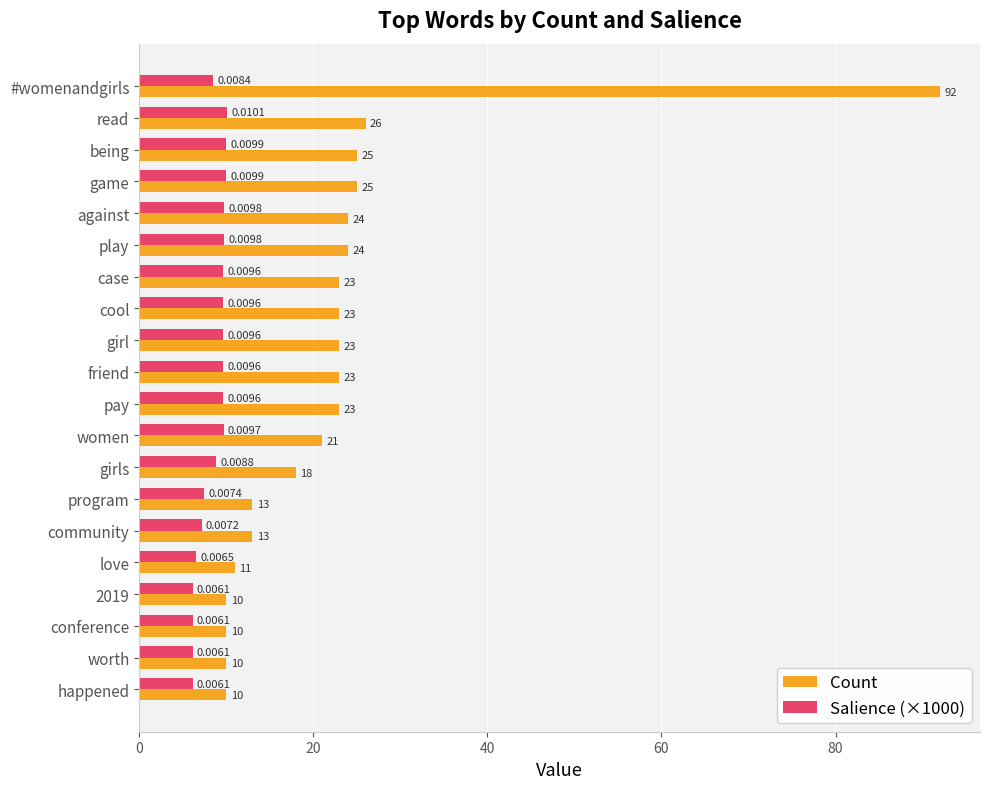

Which series changed the most between being and women?

Count